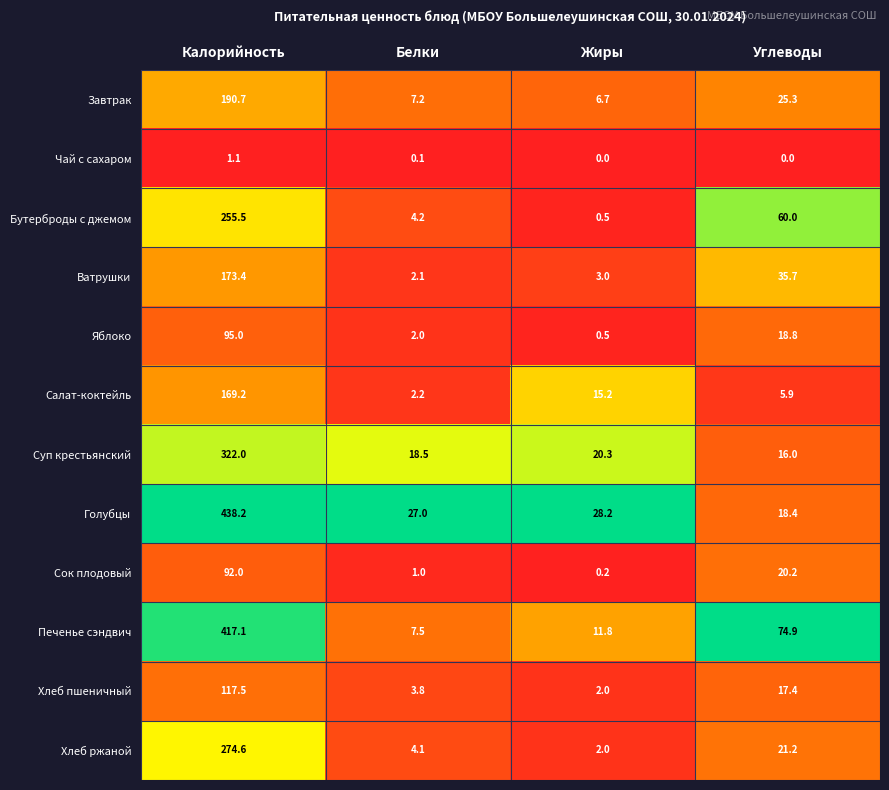

Is it true that Чай с сахаром equals 0.6 at Калорийность?

False